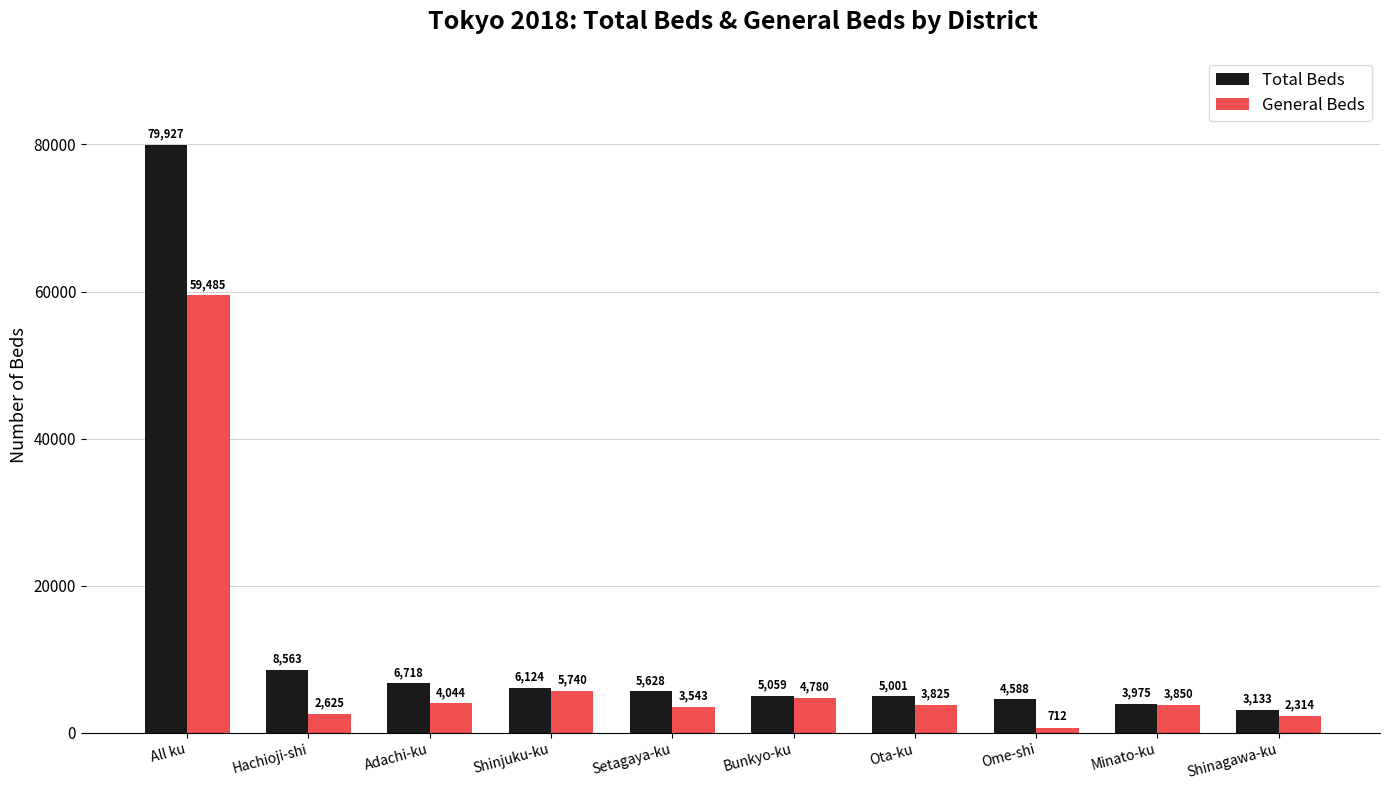

Reading left to right, transcribe all the data shown in this chart.

Total Beds: All ku=79927	Hachioji-shi=8563	Adachi-ku=6718	Shinjuku-ku=6124	Setagaya-ku=5628	Bunkyo-ku=5059	Ota-ku=5001	Ome-shi=4588	Minato-ku=3975	Shinagawa-ku=3133
General Beds: All ku=59485	Hachioji-shi=2625	Adachi-ku=4044	Shinjuku-ku=5740	Setagaya-ku=3543	Bunkyo-ku=4780	Ota-ku=3825	Ome-shi=712	Minato-ku=3850	Shinagawa-ku=2314